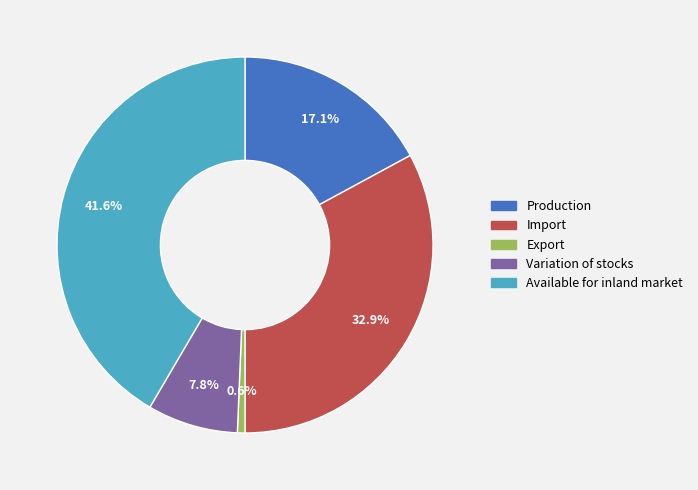

Is there a majority slice in this chart?

No